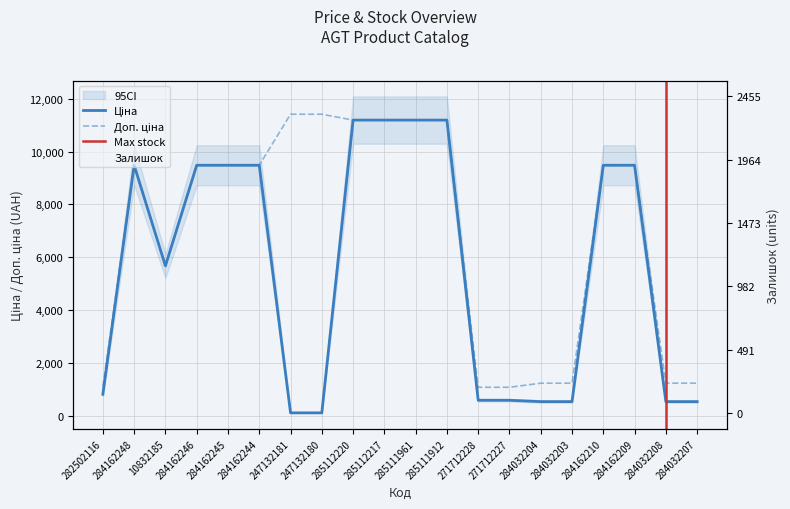

Does the chart have visible grid lines?

Yes